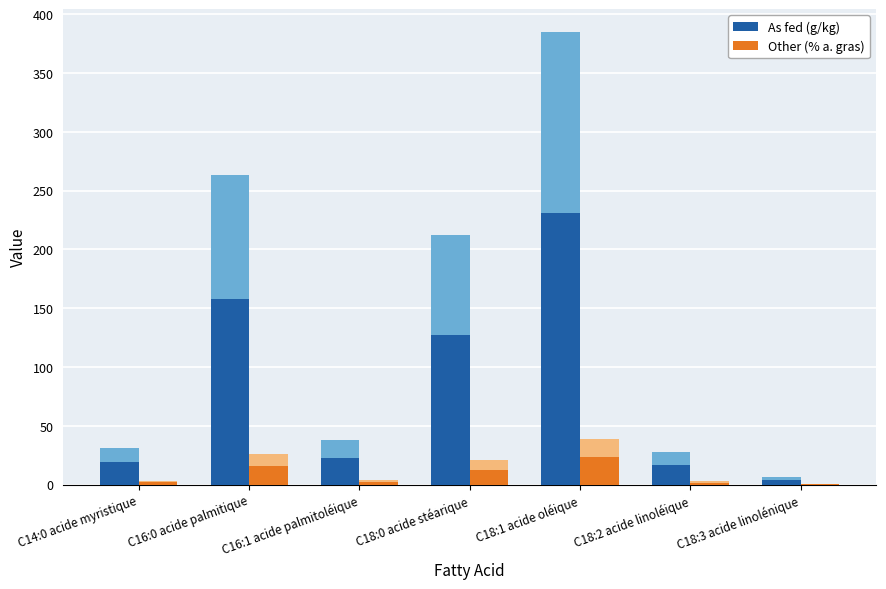

At which category is the sum across all series the highest?

C18:1 acide oléique